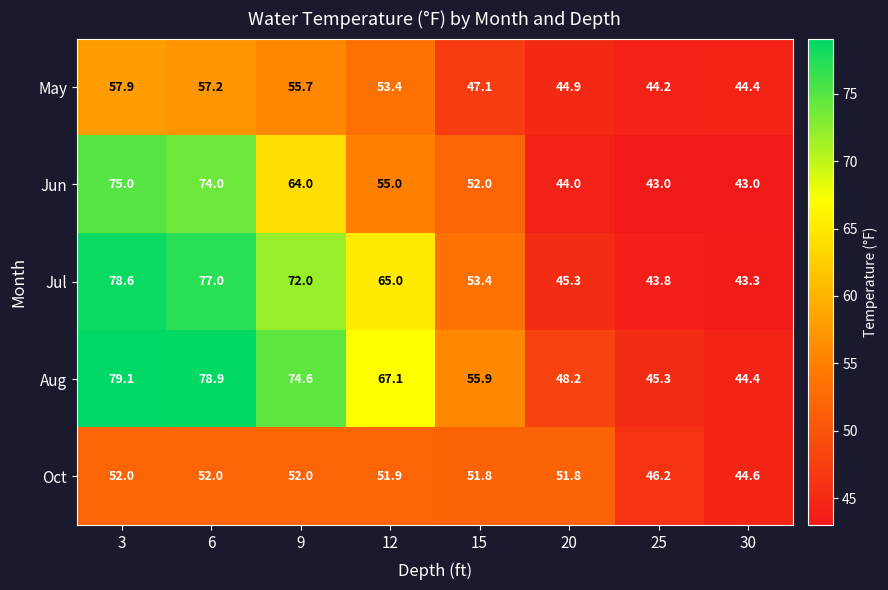

Read the Jul value at 3.

78.6